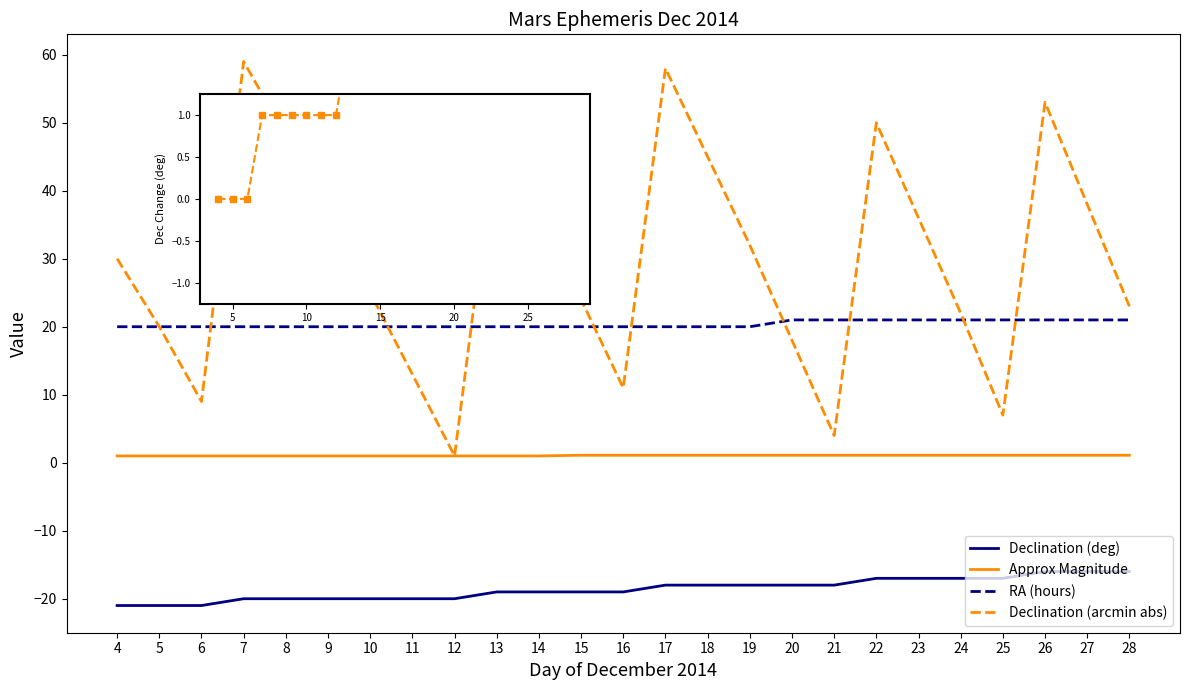

What is the average value of the Declination (arcmin abs) series?

29.9